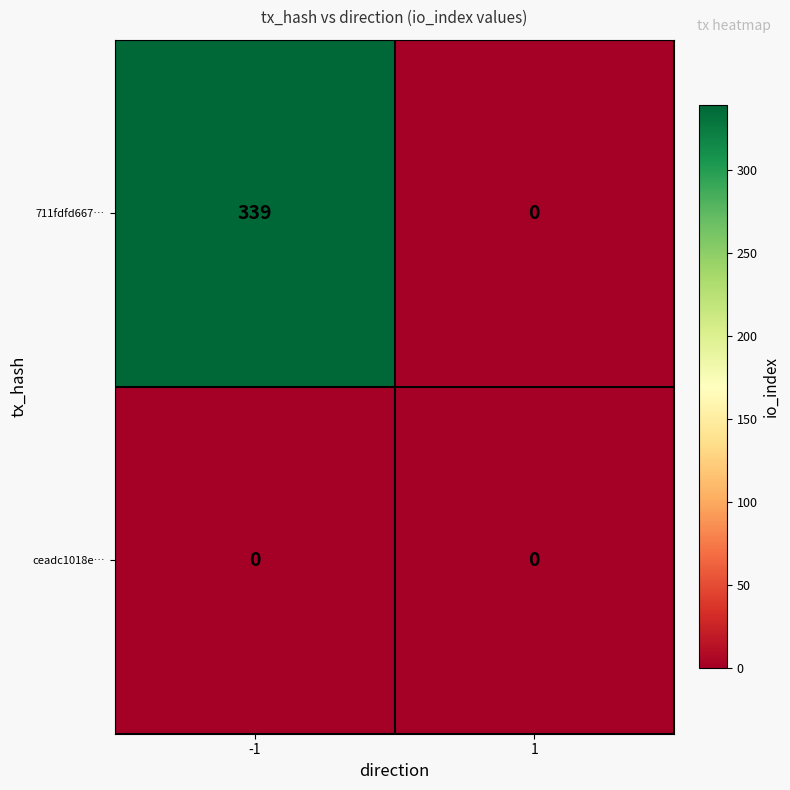

Count the number of categories in the chart.

2